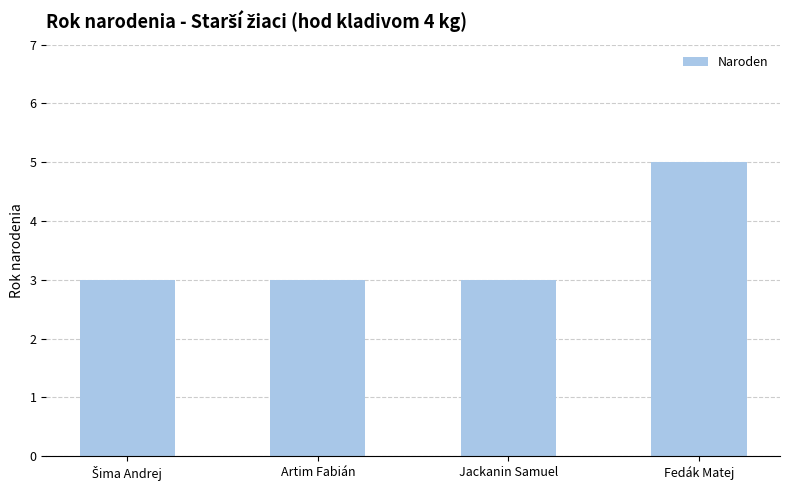

Count the values in the range 3 to 5.

4